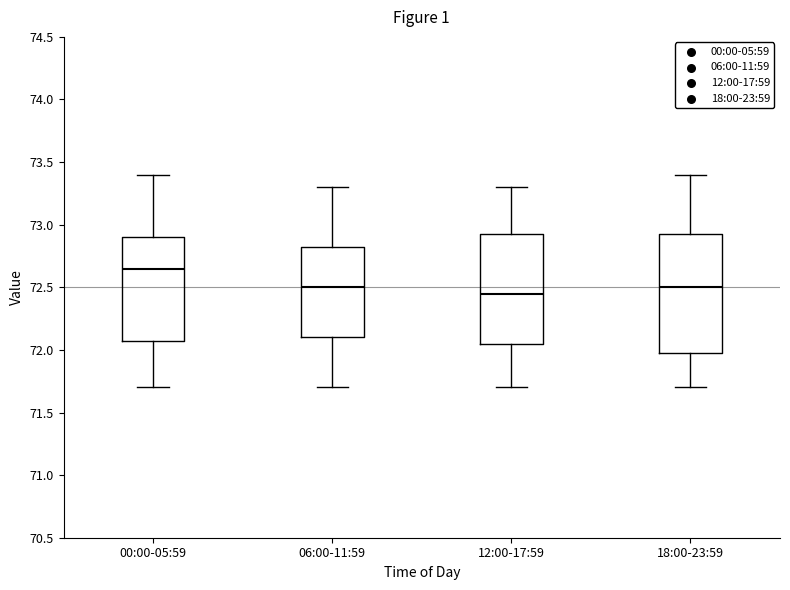

Reading left to right, read every box against the y-axis: the position of its median line, the range the box covers, and the ends of its whiskers. The values are not printed on the chart, so give them approximately, as read against the axis.

00:00-05:59: median 72.65, box 72.10 to 72.90, whiskers 71.70 to 73.40
06:00-11:59: median 72.50, box 72.10 to 72.85, whiskers 71.70 to 73.30
12:00-17:59: median 72.45, box 72.05 to 72.95, whiskers 71.70 to 73.30
18:00-23:59: median 72.50, box 72.00 to 72.95, whiskers 71.70 to 73.40